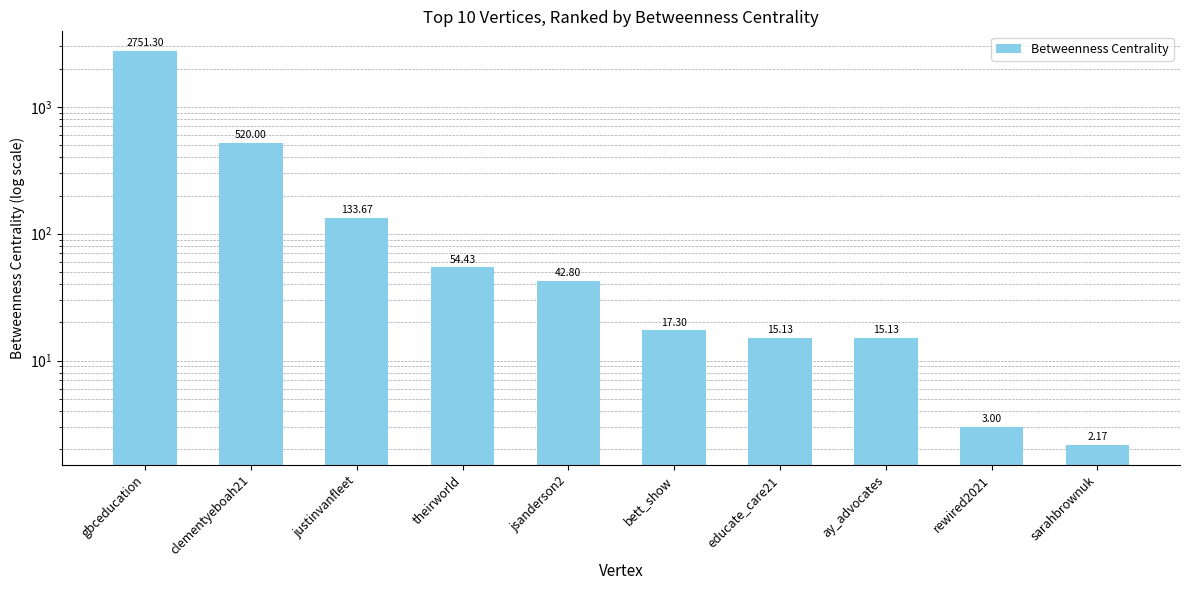

What is the difference between the maximum and second lowest values?

2748.3